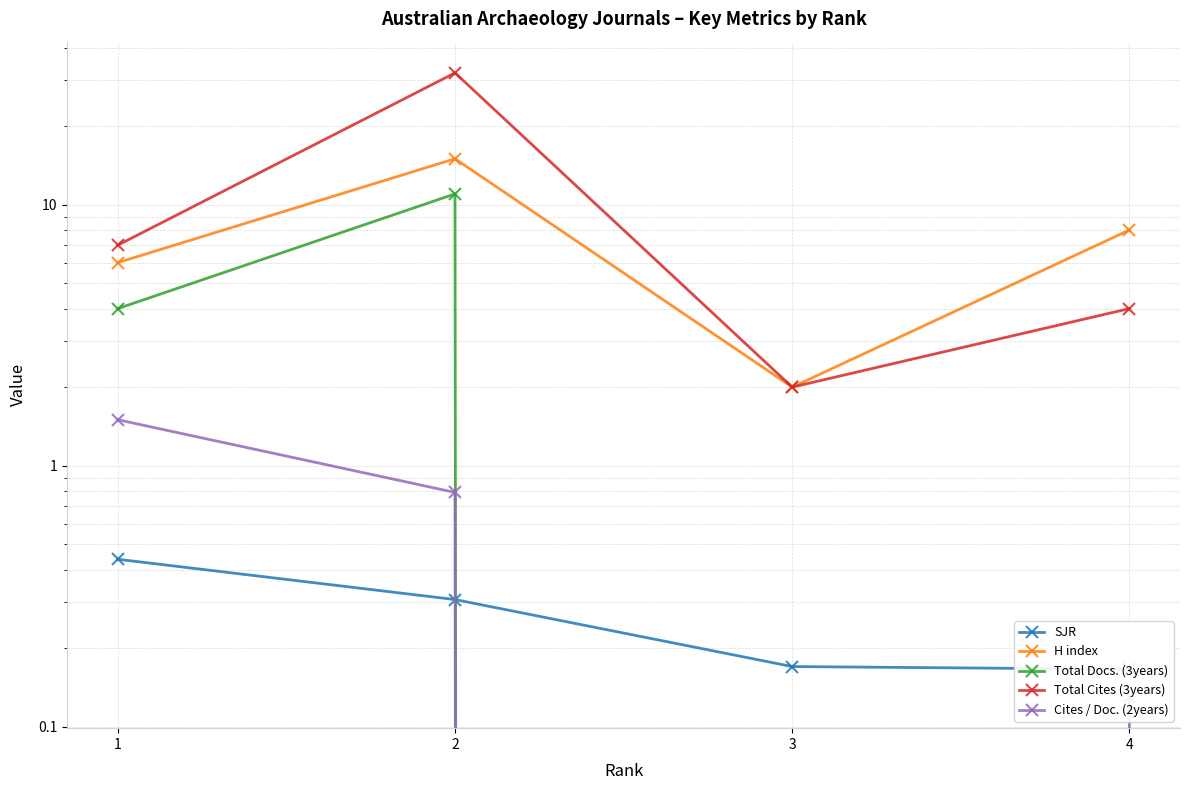

How many lines are shown in the chart?

5